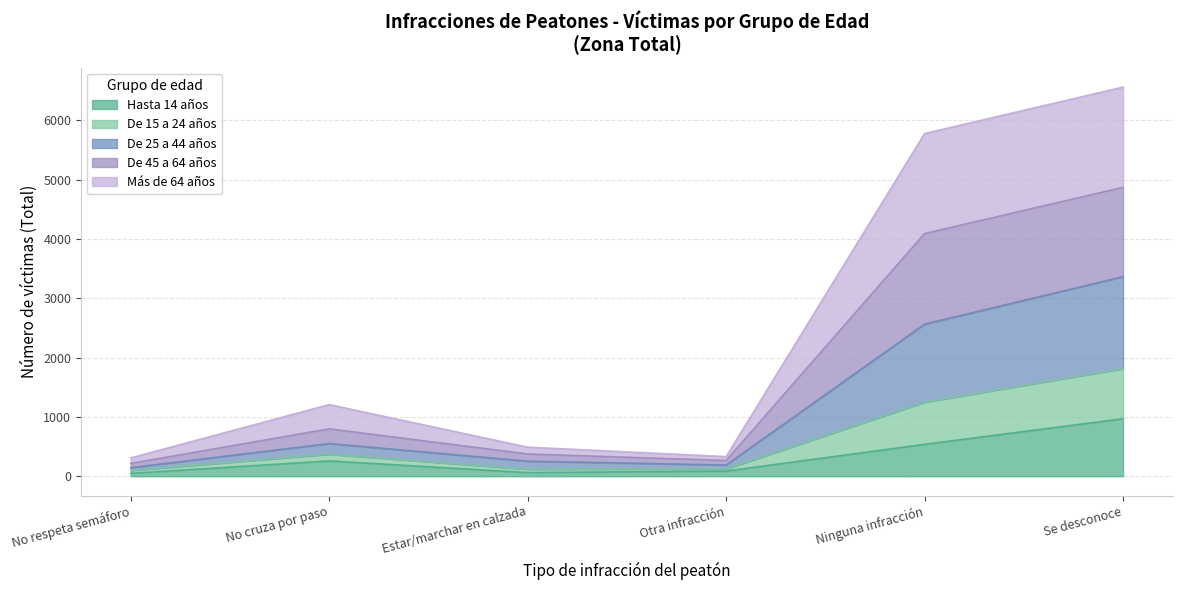

At which category is the sum across all series the highest?

Se desconoce